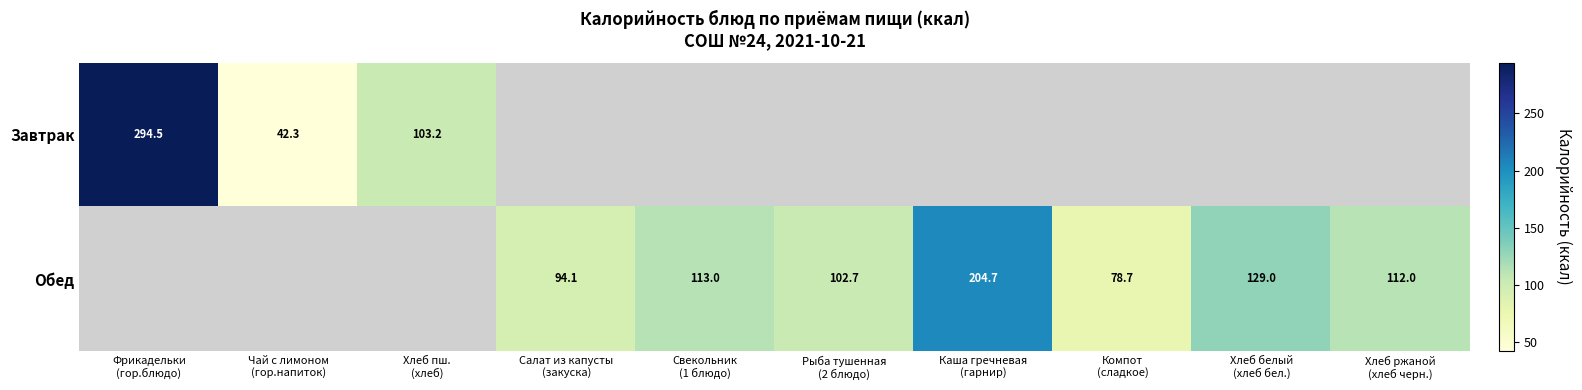

Where is Завтрак nearest to the value 168?

Хлеб пш. (хлеб)